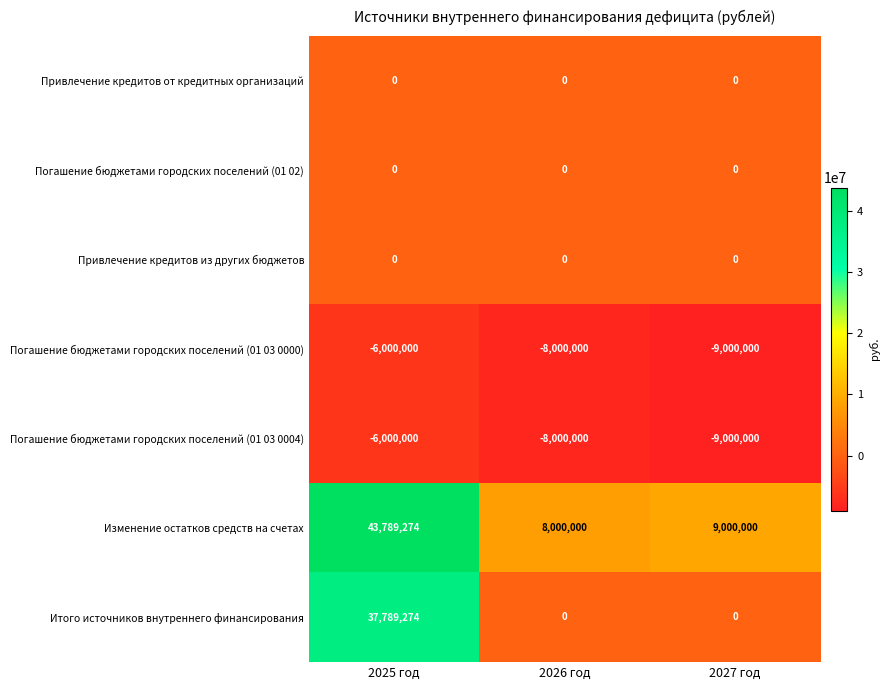

What is the difference between the Погашение бюджетами городских поселений (01 03 0000) values at 2027 год and 2025 год?

3000000